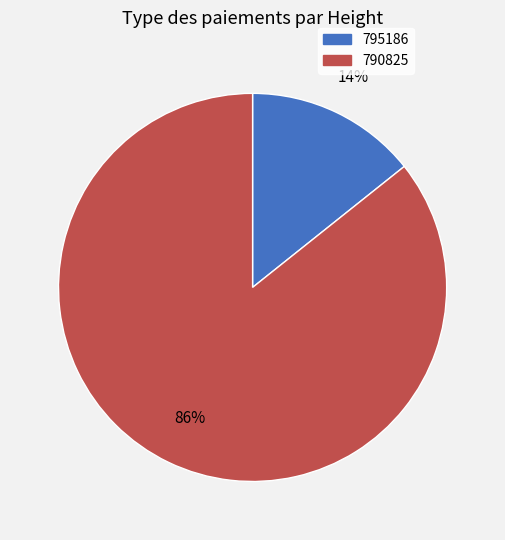

Which category has the biggest portion of the pie?

790825